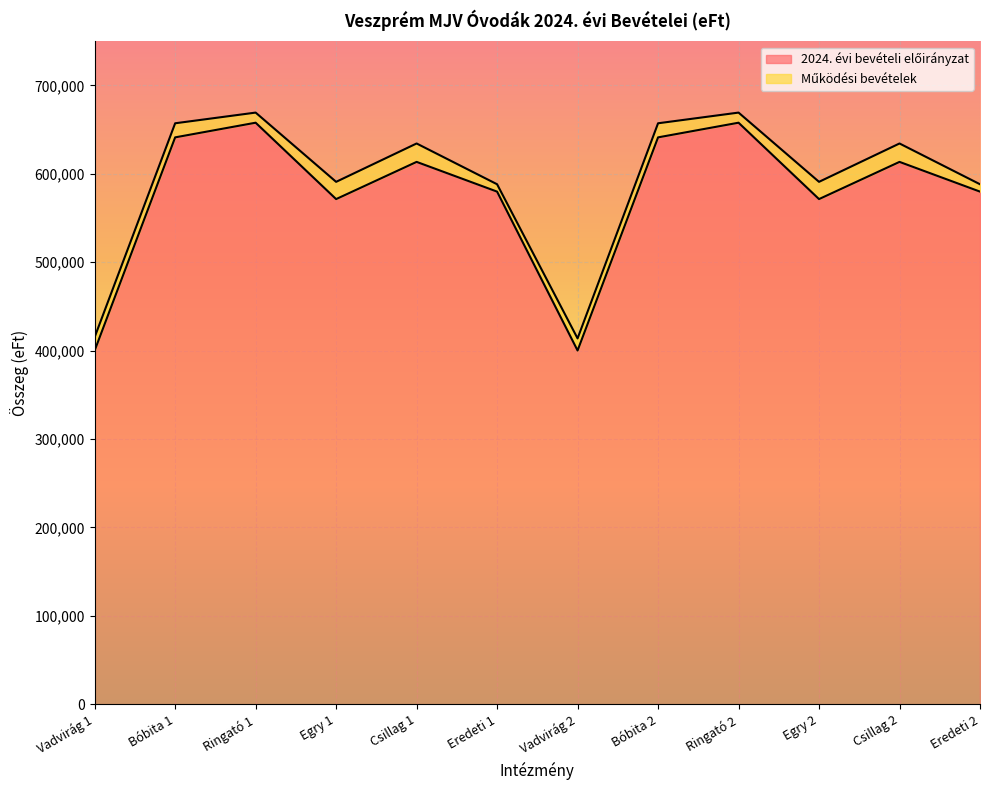

What is the difference between the maximum and minimum values?

257715